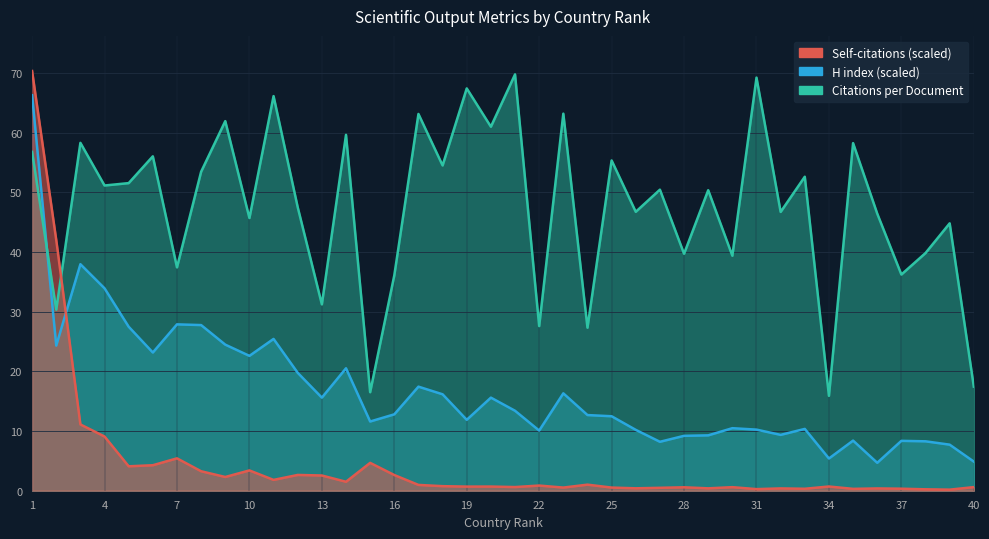

At which category does H index reach its first local valley?

2